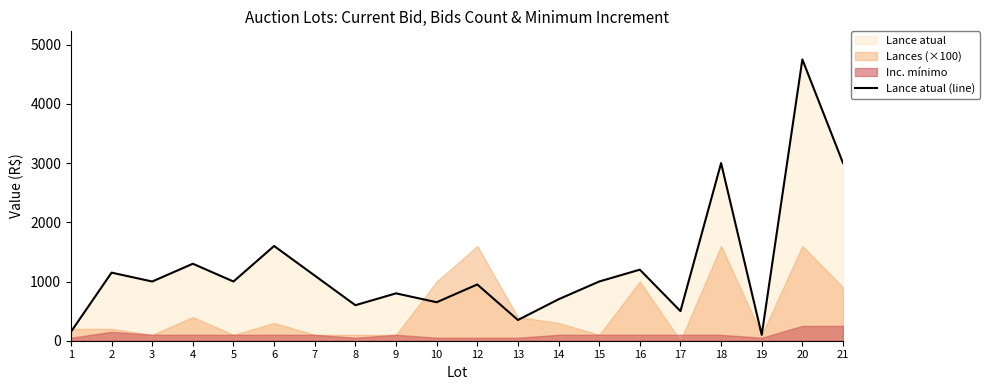

How many values are below 1000?

9